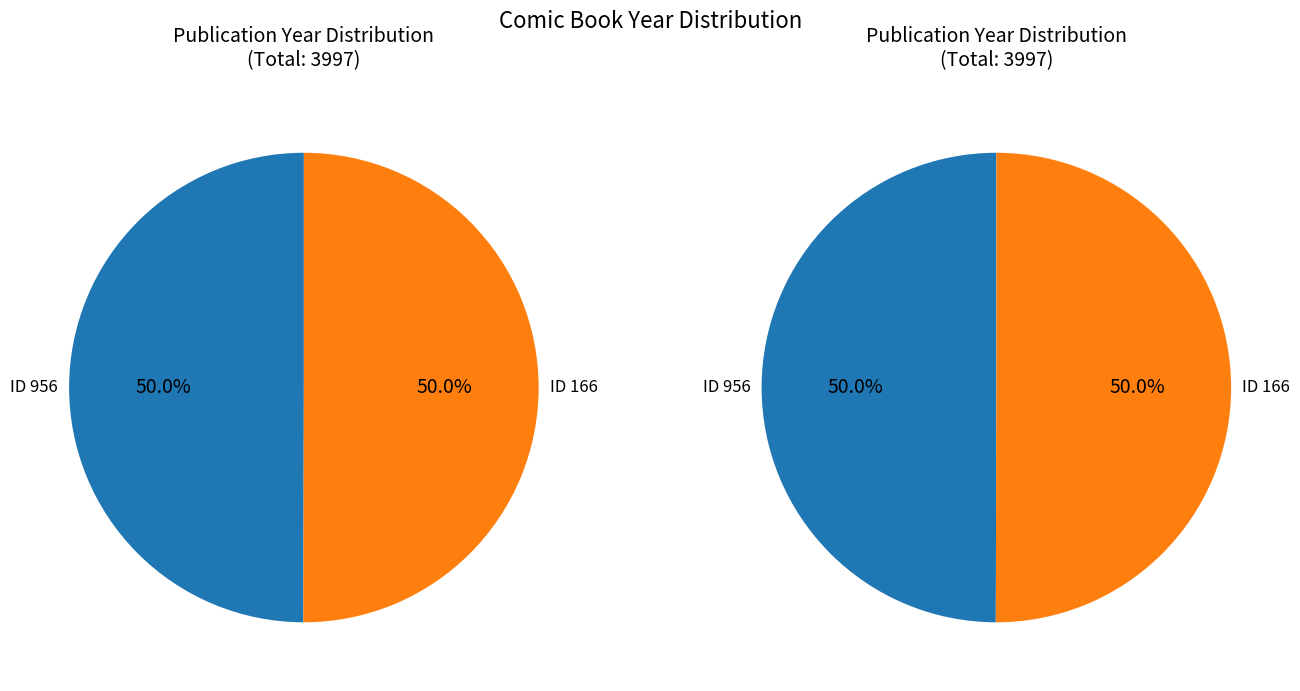

Count the number of slices in the pie.

2